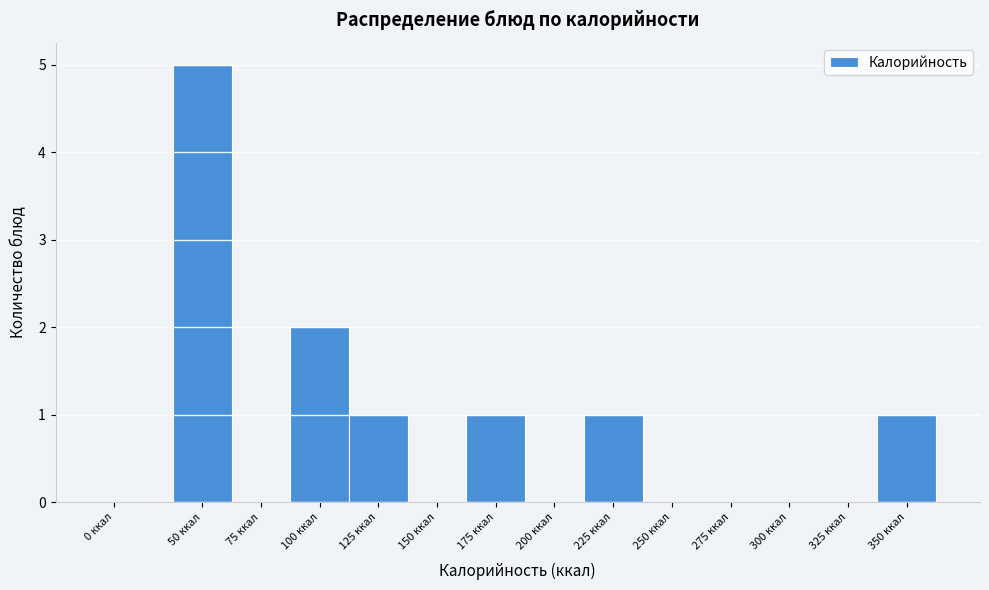

Reading left to right, what are all the values shown in this chart?

0 ккал=0	50 ккал=5	75 ккал=0	100 ккал=2	125 ккал=1	150 ккал=0	175 ккал=1	200 ккал=0	225 ккал=1	250 ккал=0	275 ккал=0	300 ккал=0	325 ккал=0	350 ккал=1